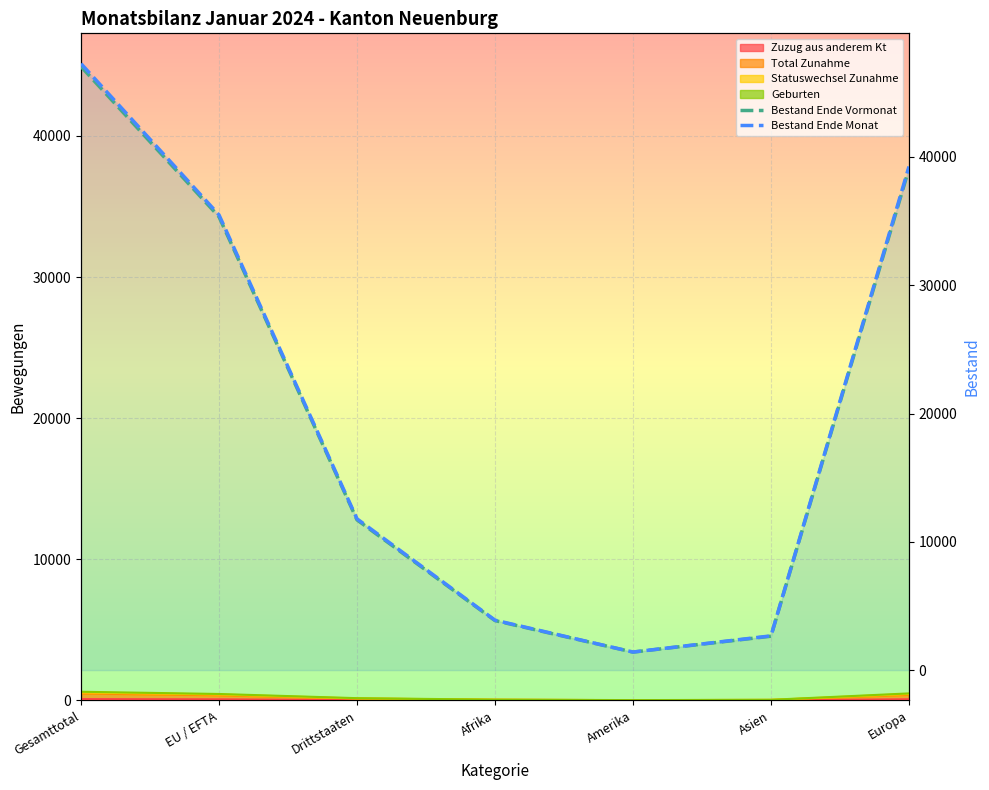

What is the sum of all Bestand Ende Monat values?

141769